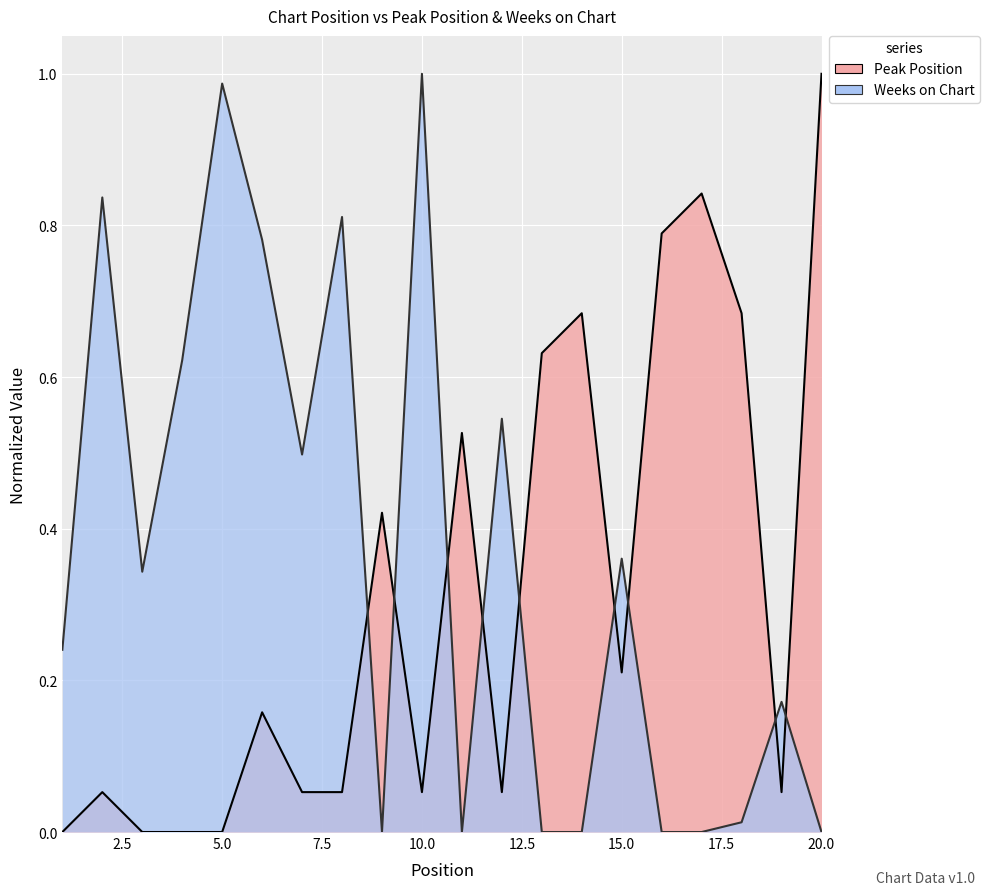

What is the value of the Weeks on Chart point at the 8th from the left?

0.8